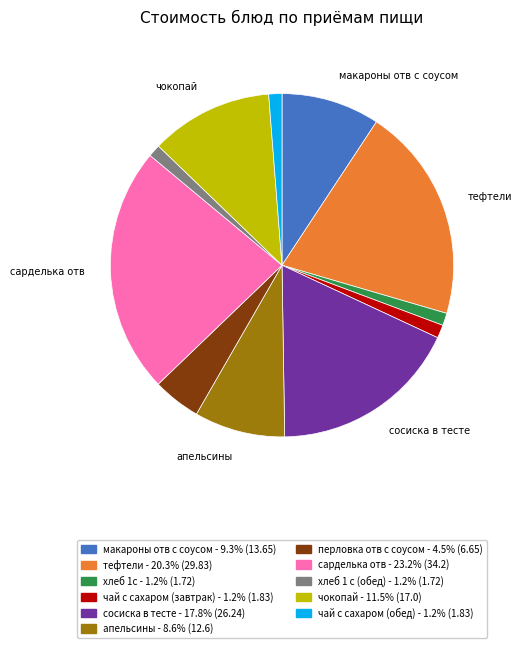

Combined, do чай с сахаром (обед) - 1.2% (1.83) and сосиска в тесте - 17.8% (26.24) account for over 50%?

No